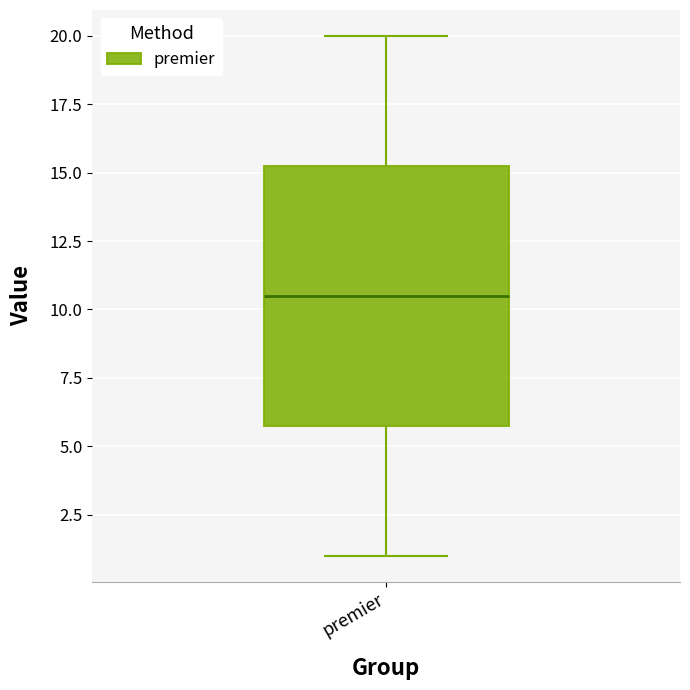

Transcribe this box plot: give where the median line is, the range the box spans, and where the two whiskers end, as read against the y-axis. The values are not printed on the chart, so give them approximately, as read against the axis.

median 10.5, box 6.0 to 15.5, whiskers 1.0 to 20.0